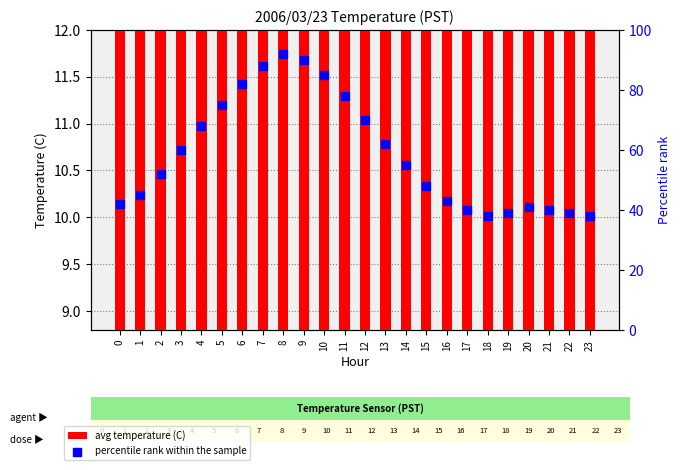

Which series has the largest Y range (max minus min)?

percentile rank within the sample